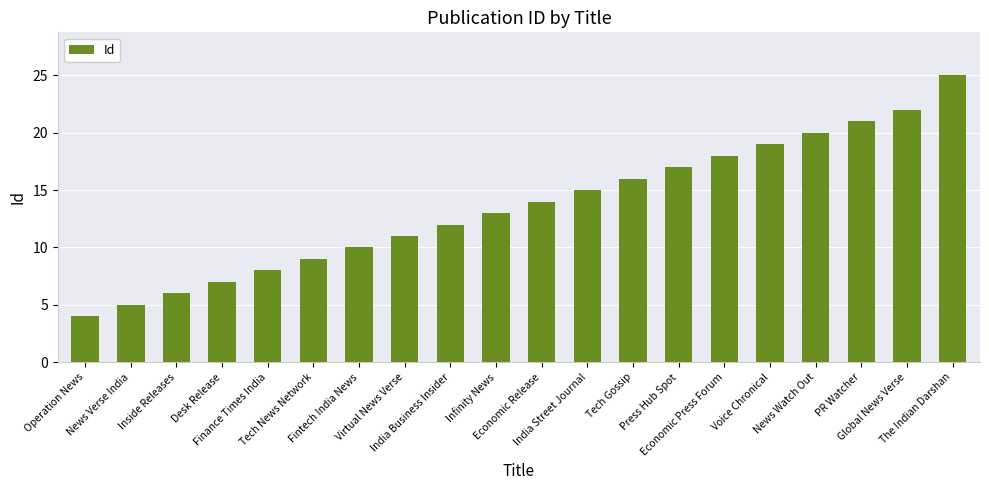

What is the difference between the maximum and second lowest values?

20